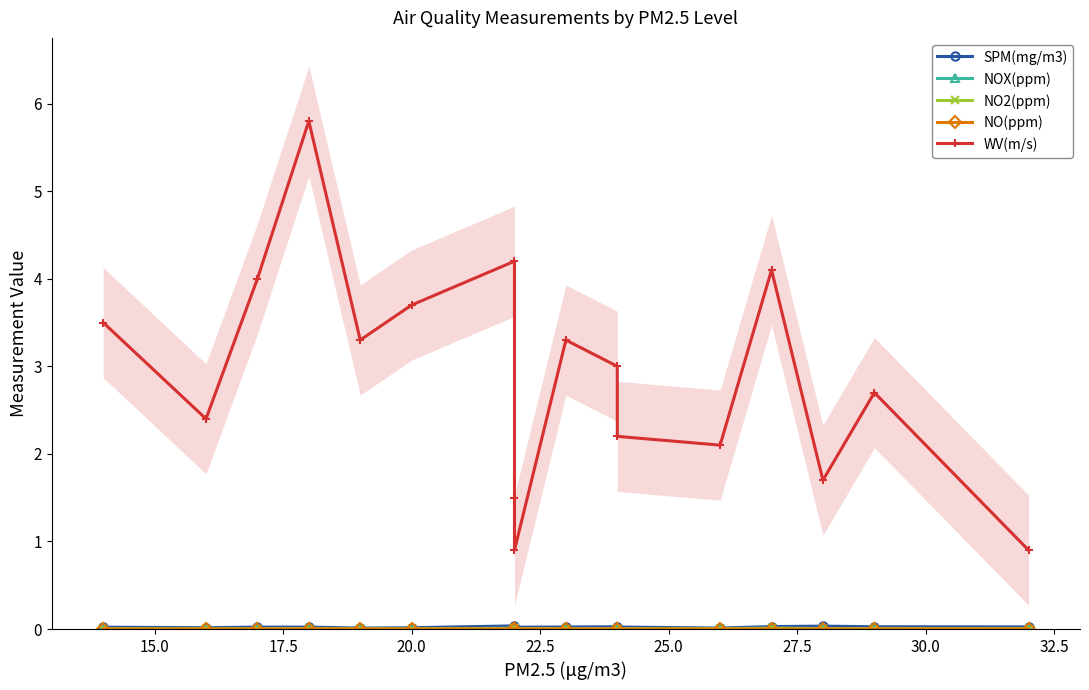

True or false: WV(m/s) and SPM(mg/m3) intersect in this chart.

False